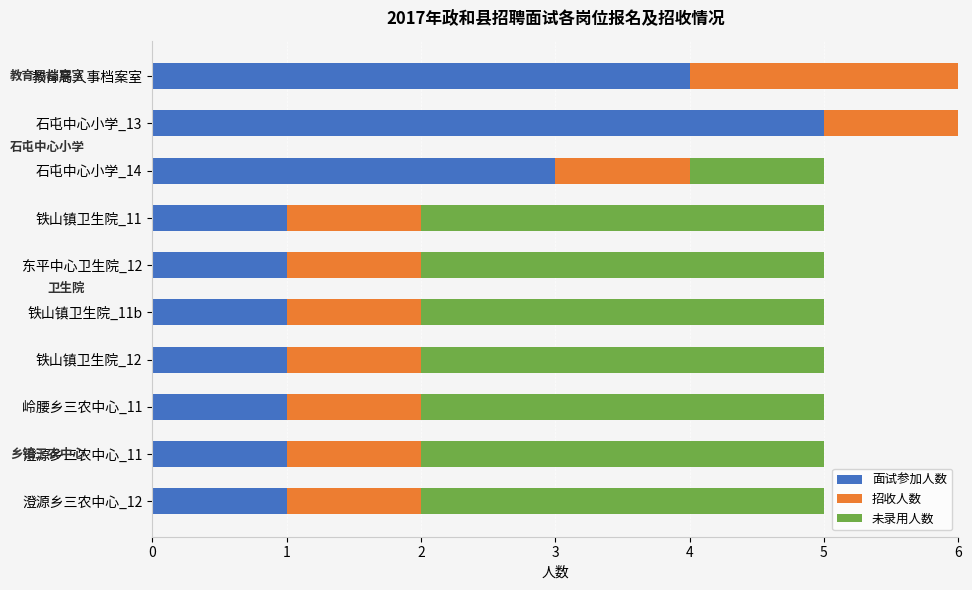

The value of 面试参加人数 at 铁山镇卫生院_11b is 1. True or false?

True